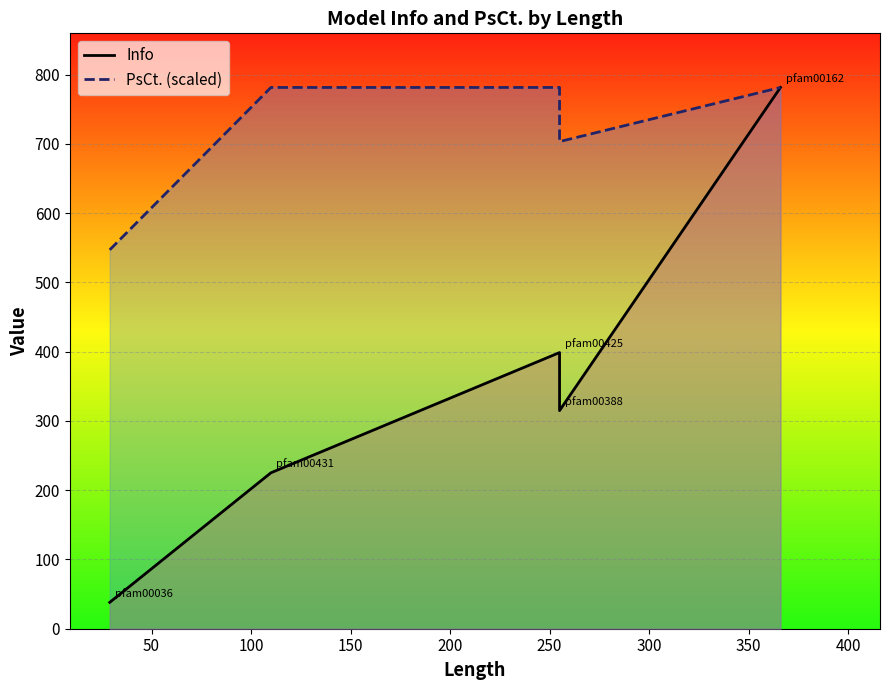

Reading left to right, list all the values displayed in this chart.

Info: 38.0	225.2	398.7	315.0	781.5
PsCt. (scaled): 547.1	781.5	781.5	703.4	781.5